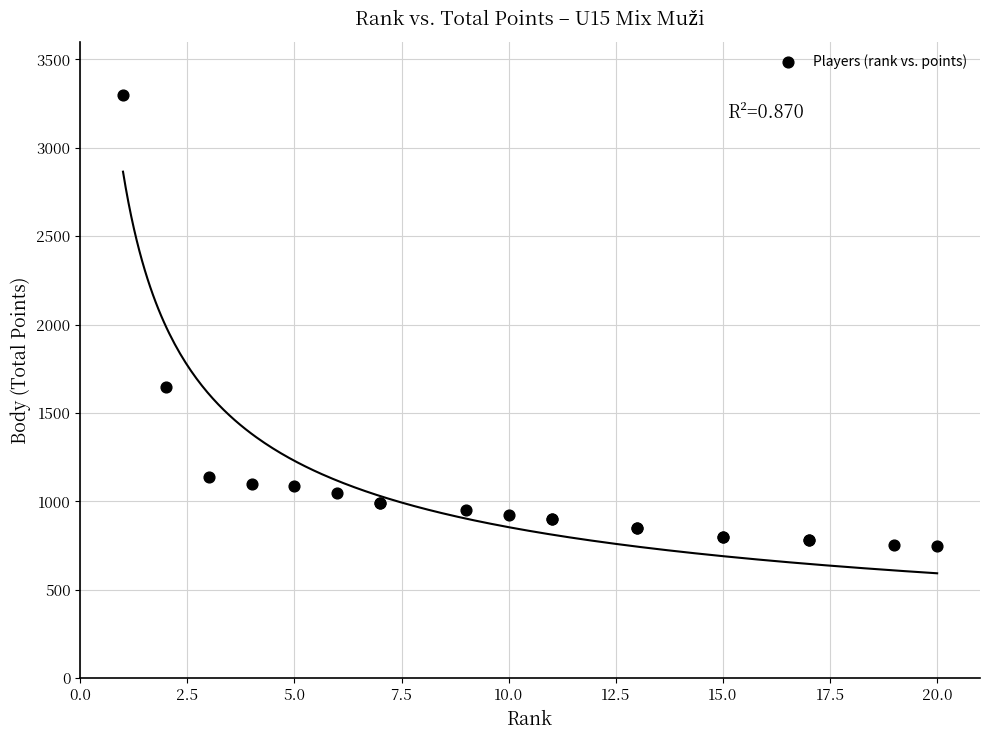

What Y value in the scatter plot is closest to 2025?

1650